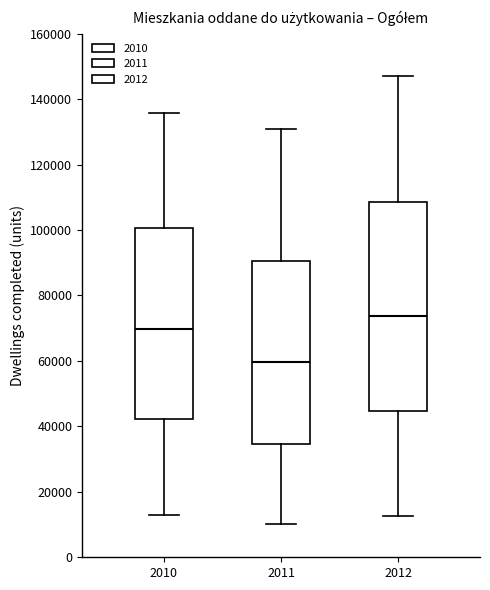

Reading left to right, read every box against the y-axis: the position of its median line, the range the box covers, and the ends of its whiskers. The values are not printed on the chart, so give them approximately, as read against the axis.

2010: median 70000, box 42000 to 100000, whiskers 12000 to 136000
2011: median 60000, box 34000 to 90000, whiskers 10000 to 130000
2012: median 74000, box 44000 to 108000, whiskers 12000 to 148000